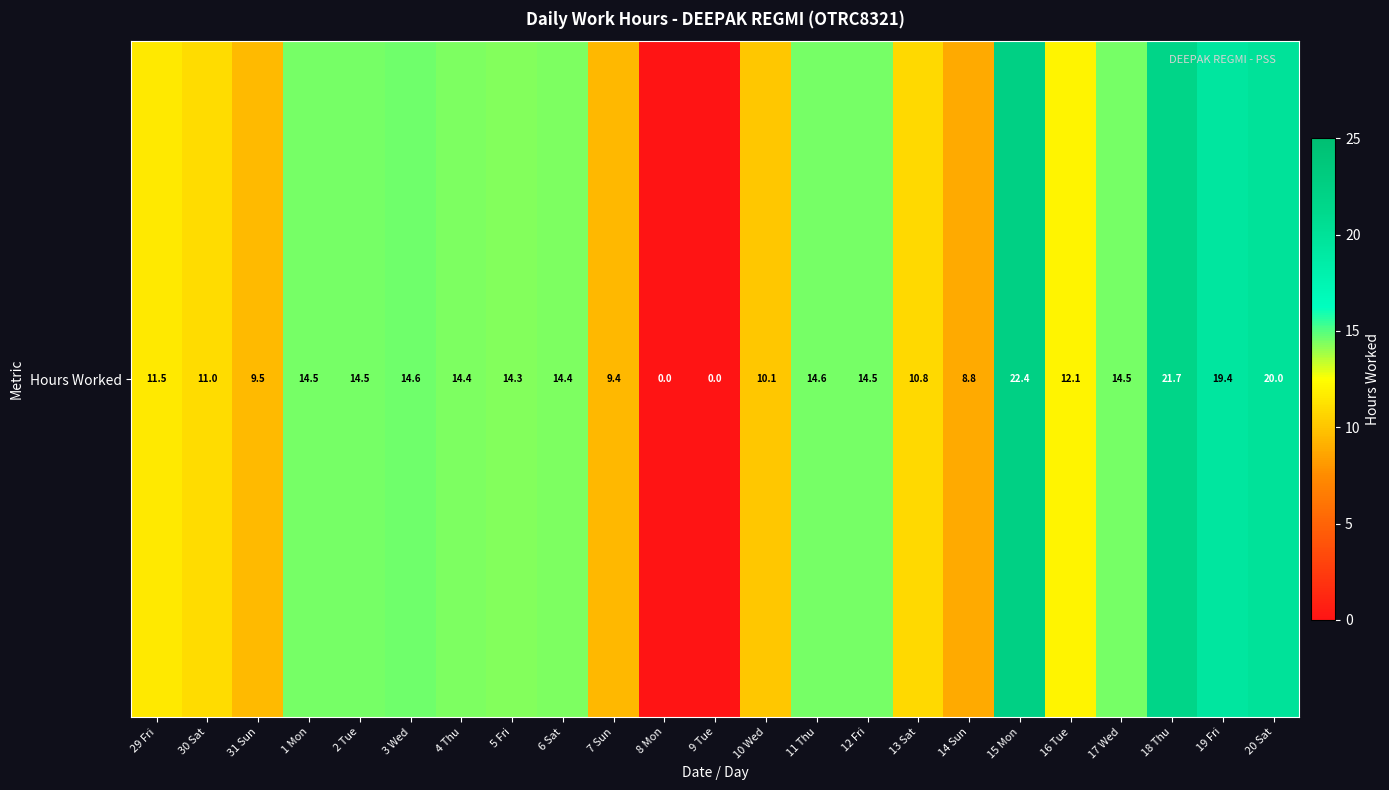

What is the difference between the maximum and minimum values?

22.4